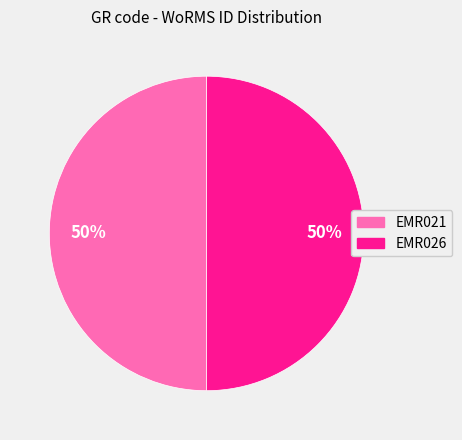

Count the number of slices in the pie.

2